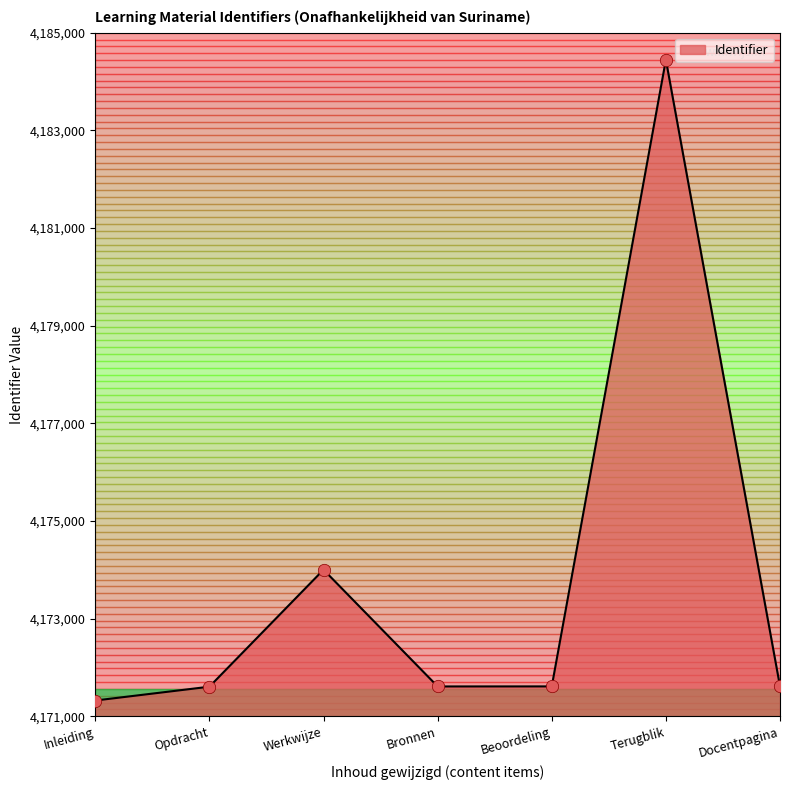

What is the ratio of the value at Inleiding to the value at Beoordeling?

1.0